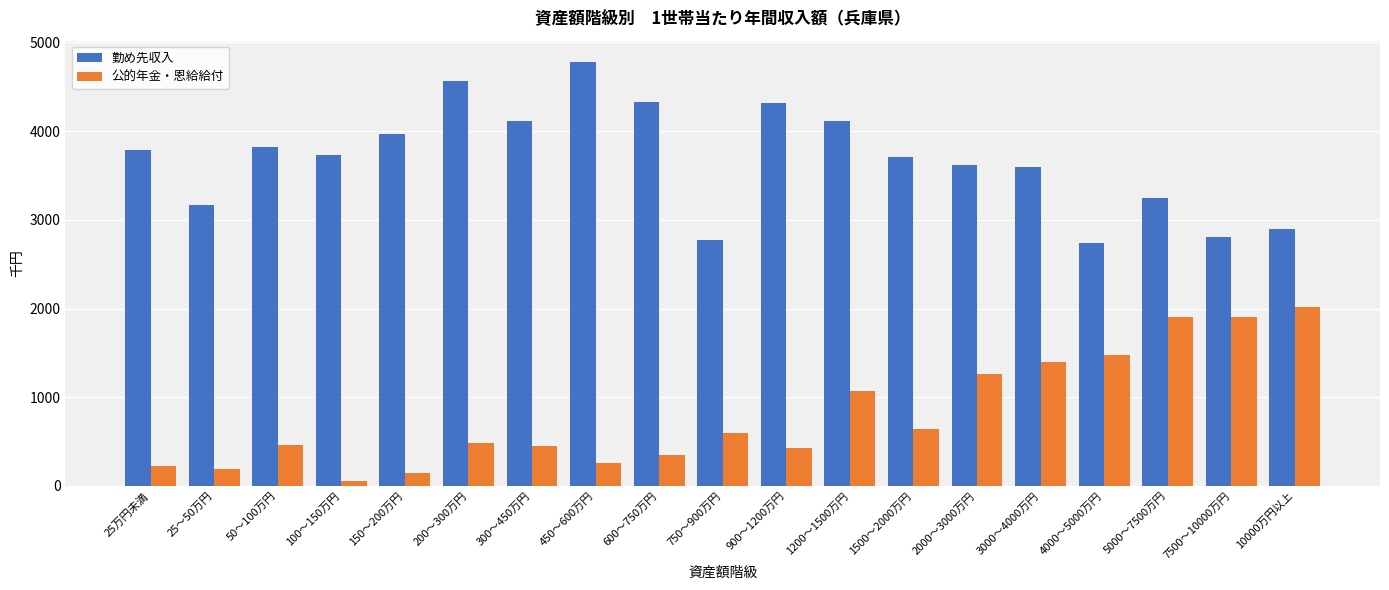

Which series changed the most between 750～900万円 and 1200～1500万円?

勤め先収入